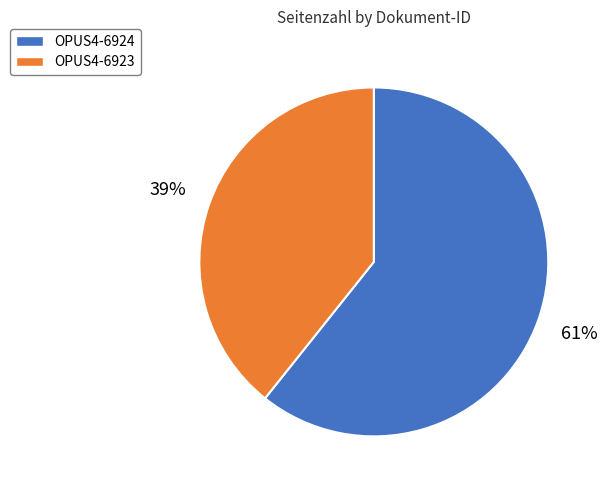

What percentage is the OPUS4-6924 slice, to the nearest percent?

61%